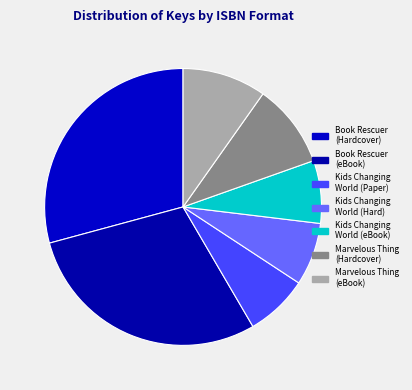

Which slice is the largest?

Book Rescuer (9781481472203)